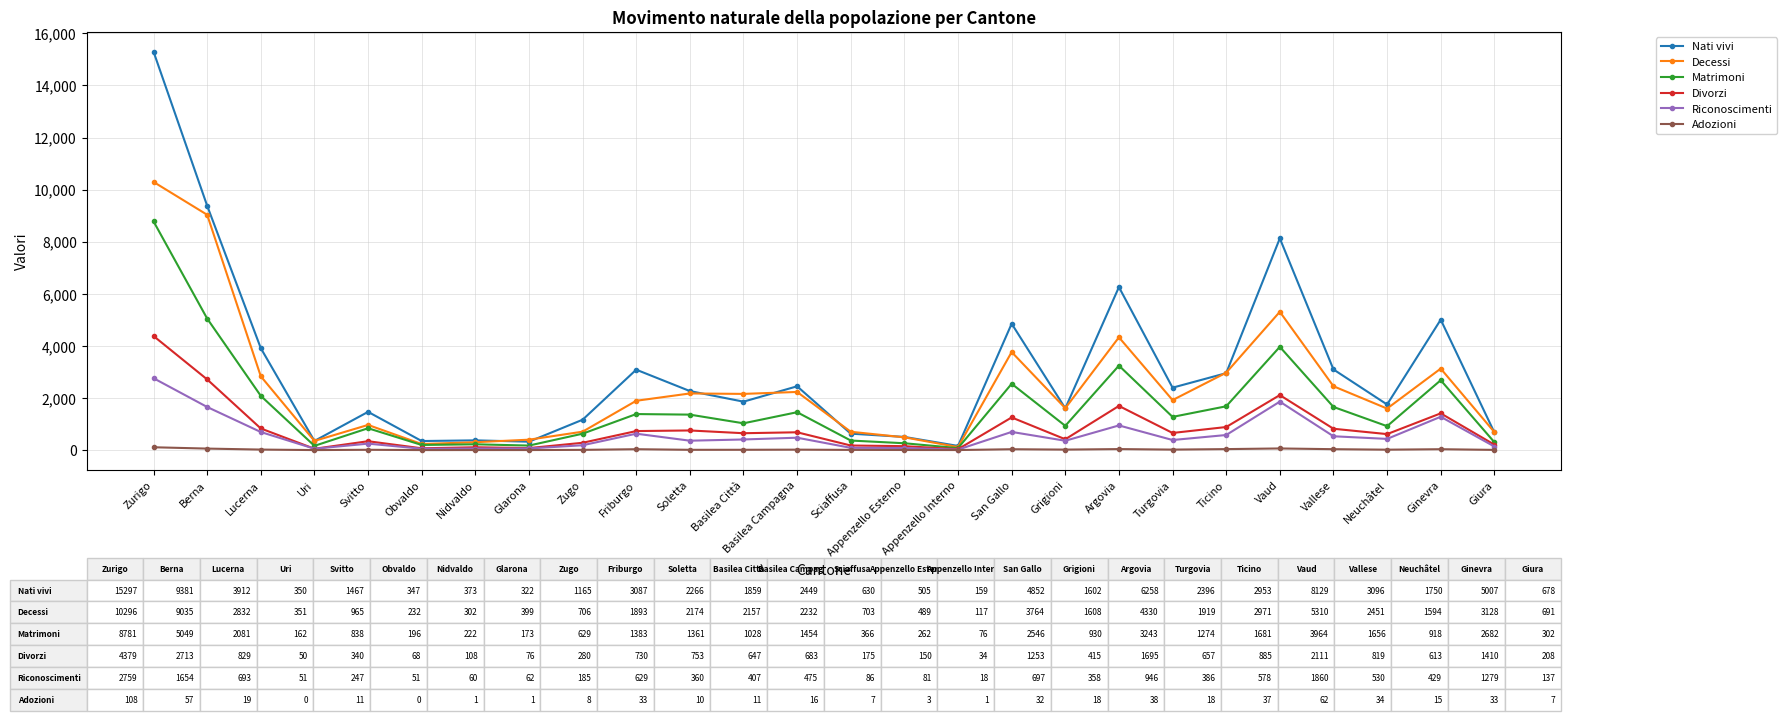

What position from the left is Basilea Campagna?

13